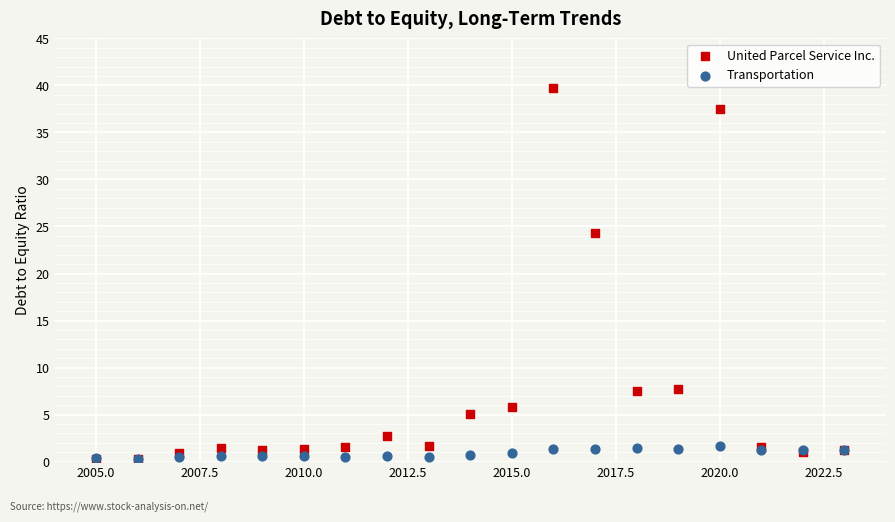

Across all series, what Y value is closest to 19?

24.3